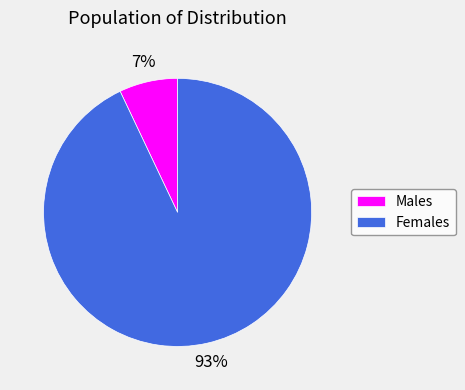

The Females slice represents 93% of the pie. True or false?

True